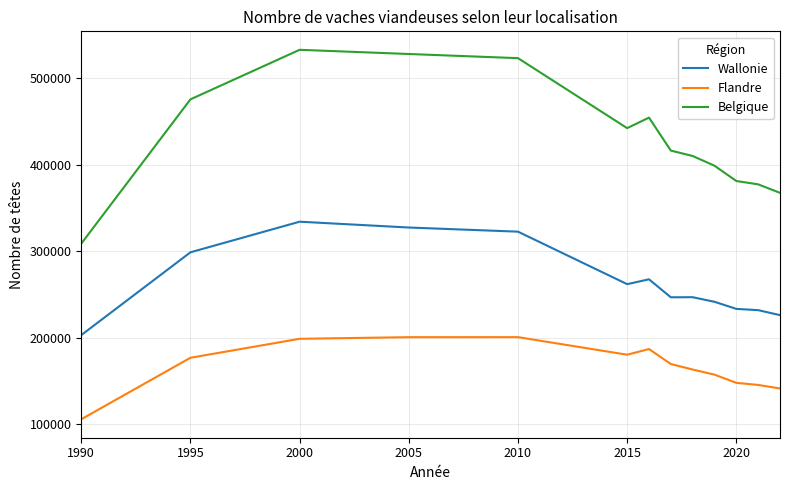

How many series are shown in this chart?

3